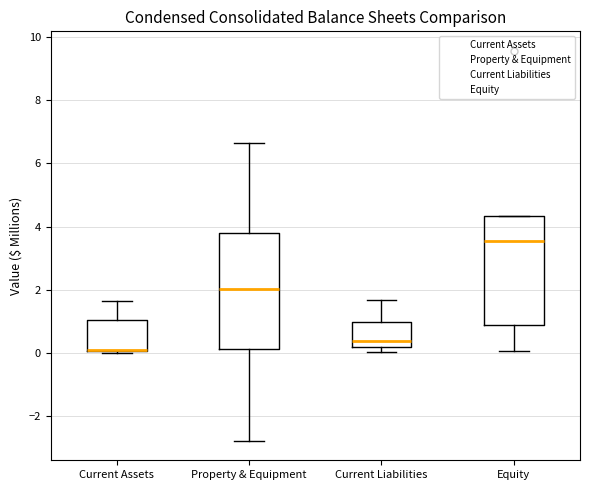

Where is the lower edge of the box for Equity on the y-axis? The values are not printed on the chart, so give them approximately, as read against the axis.

0.8